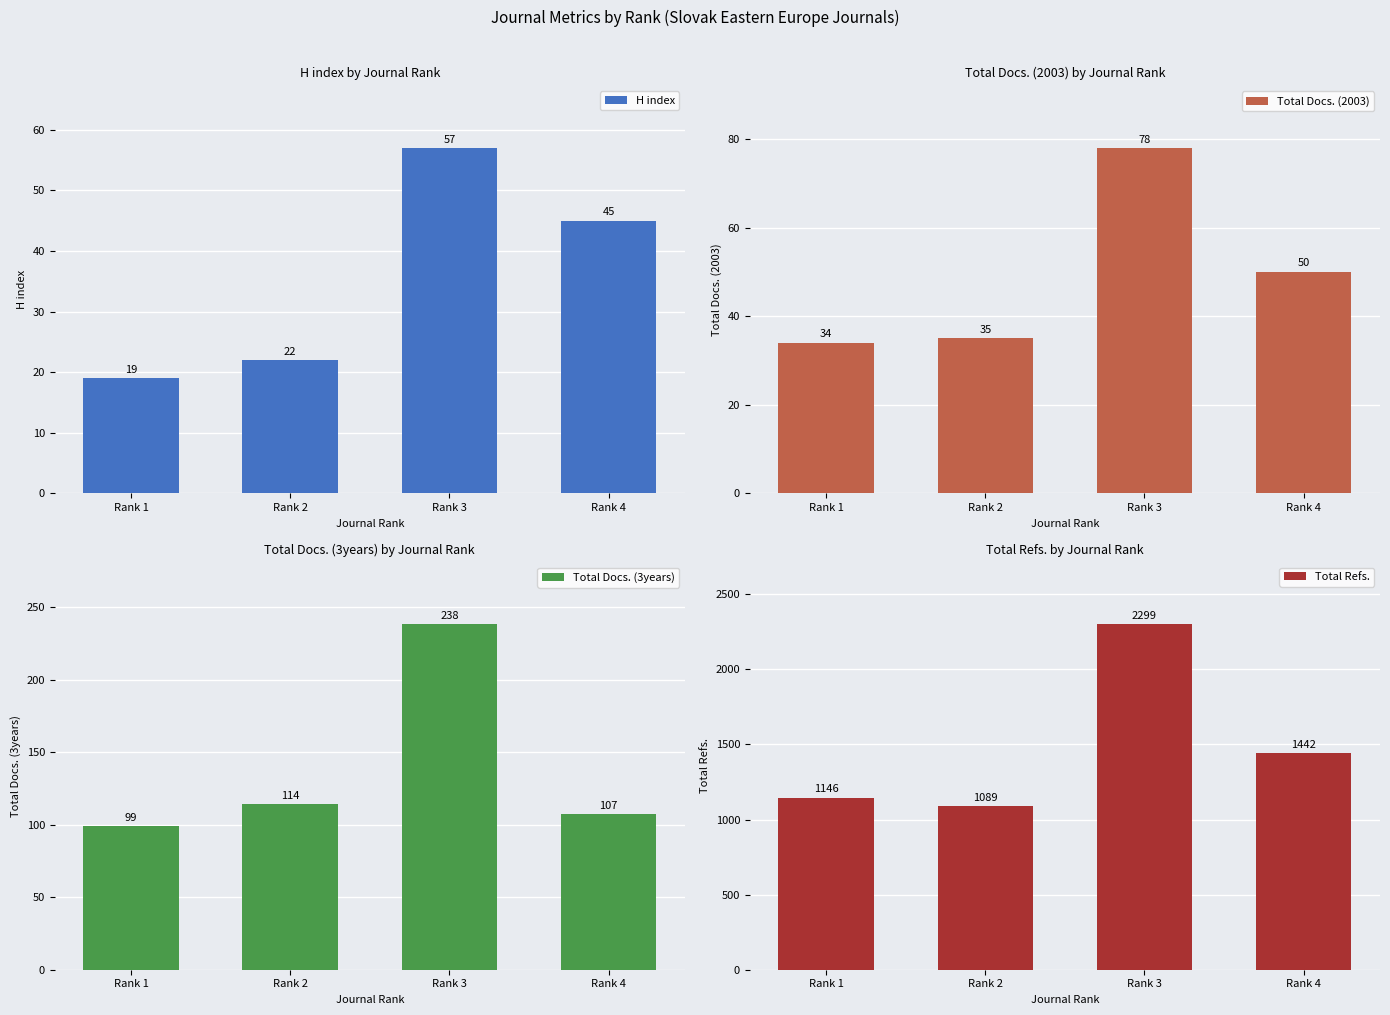

List the labels in order of Total Docs. (3years) value, largest first.

Rank 3, Rank 2, Rank 4, Rank 1